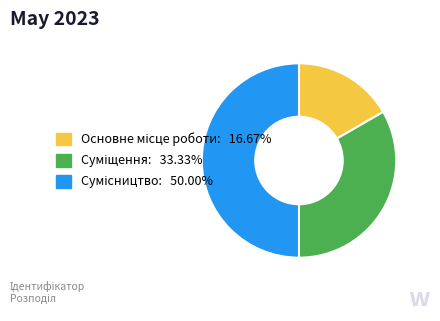

True or false: Сумісництво accounts for 50% of the total.

True